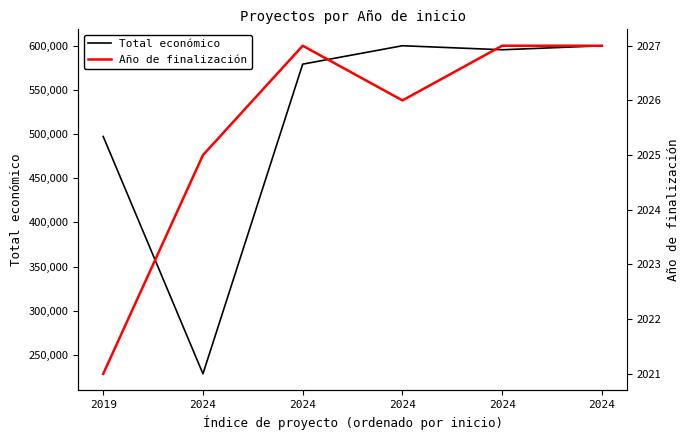

Reading left to right, extract all data points from this chart.

Total económico: 497232	228516	579152	599992	595436	599927
Año de finalización: 2021	2025	2027	2026	2027	2027